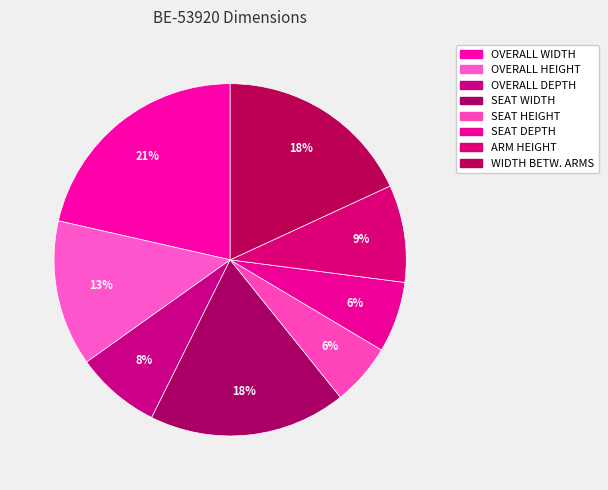

Is it true that SEAT DEPTH is 17% of the pie?

False